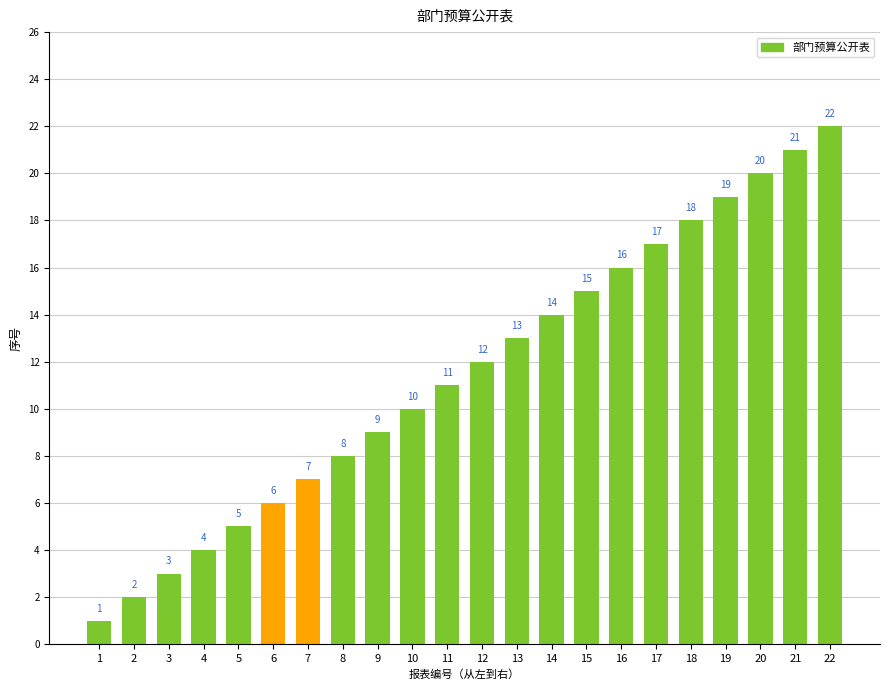

What is the change in value from 1 to 9?

+8